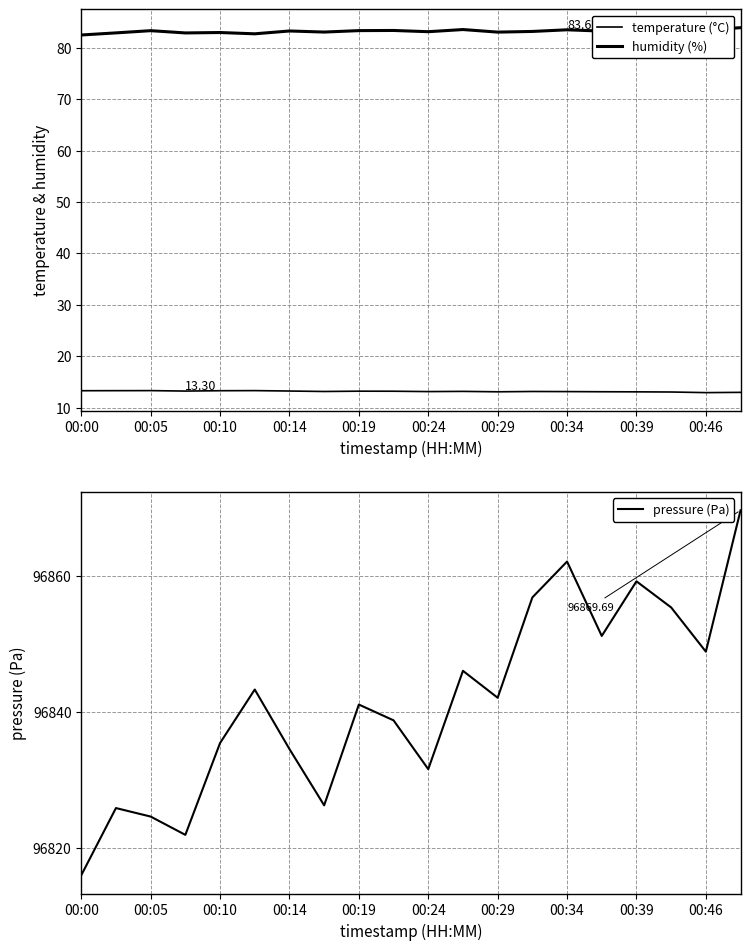

Which series has the largest range (max minus min)?

pressure (Pa)